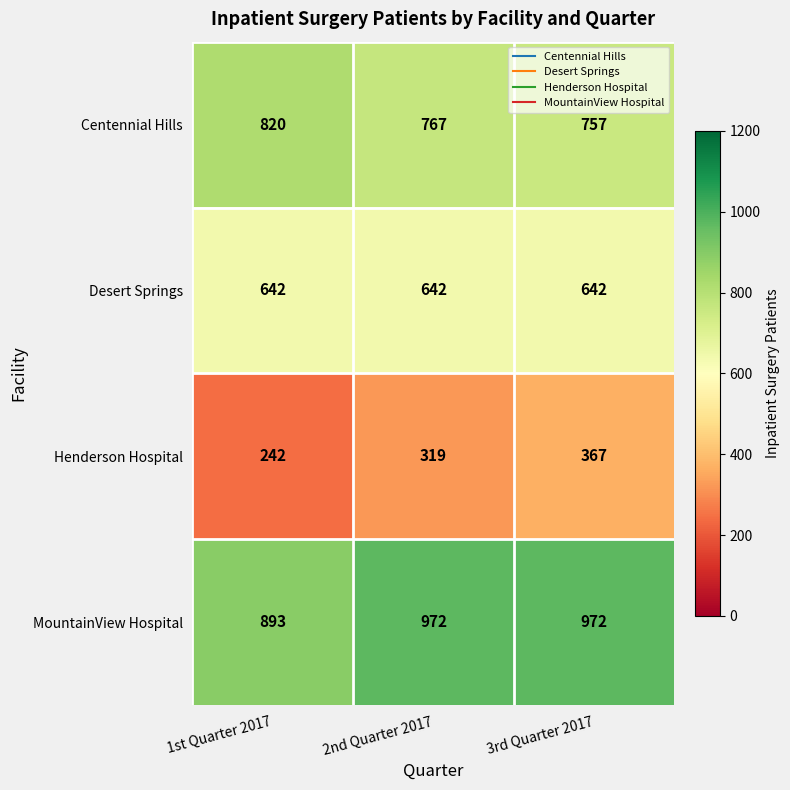

Reading left to right, extract all data points from this chart.

Centennial Hills: 1st Quarter 2017=820	2nd Quarter 2017=767	3rd Quarter 2017=757
Desert Springs: 1st Quarter 2017=642	2nd Quarter 2017=642	3rd Quarter 2017=642
Henderson Hospital: 1st Quarter 2017=242	2nd Quarter 2017=319	3rd Quarter 2017=367
MountainView Hospital: 1st Quarter 2017=893	2nd Quarter 2017=972	3rd Quarter 2017=972